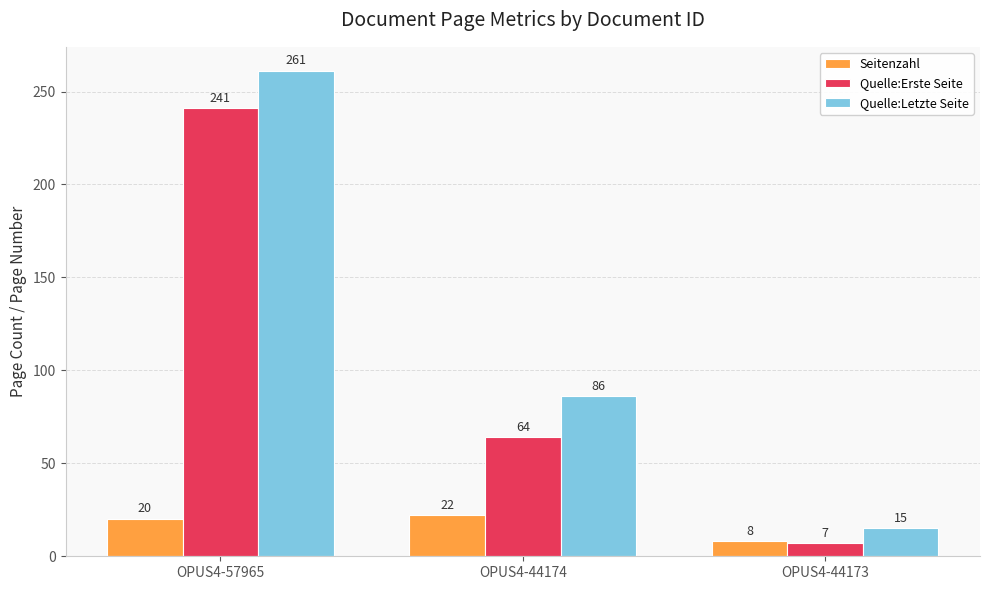

The Quelle:Erste Seite series shows 64 at OPUS4-44174. True or false?

True